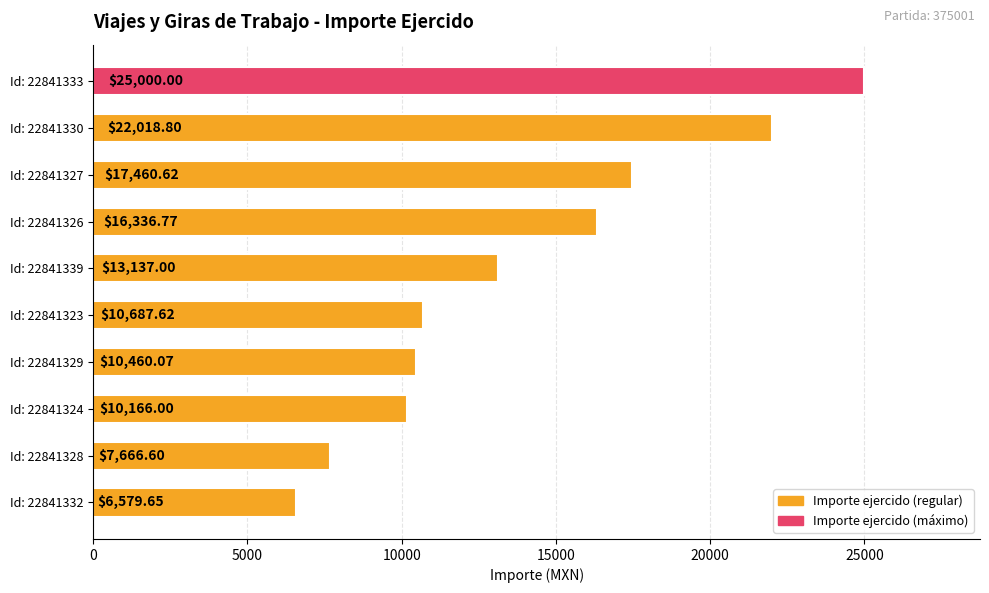

List the labels in order of value, largest first.

Id: 22841333, Id: 22841330, Id: 22841327, Id: 22841326, Id: 22841339, Id: 22841323, Id: 22841329, Id: 22841324, Id: 22841328, Id: 22841332